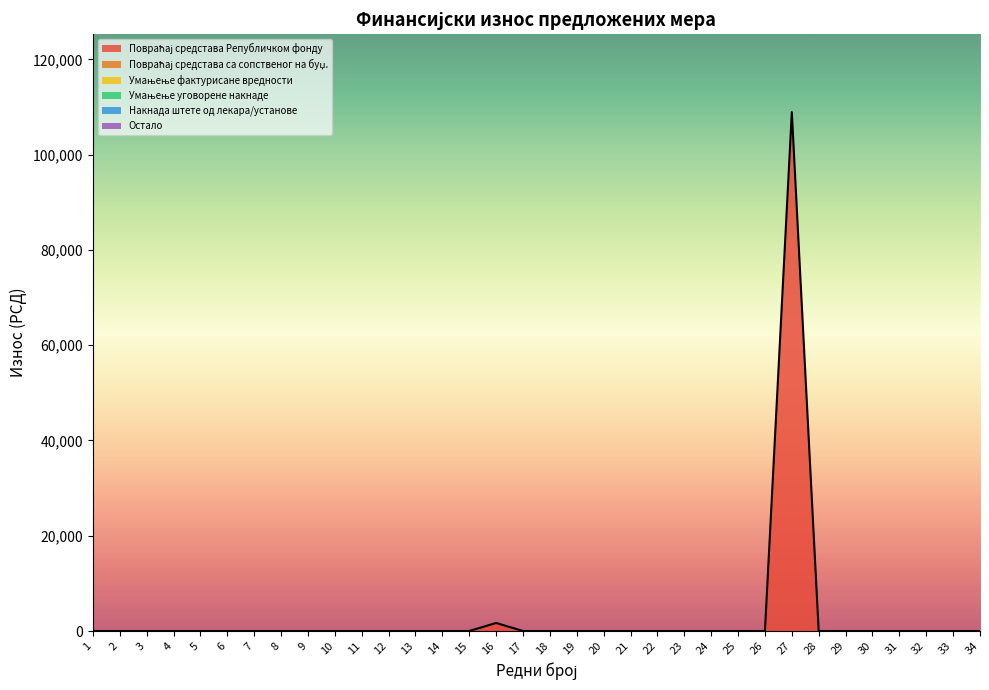

Reading left to right, what are all the values shown in this chart?

Повраћај средстава Републичком фонду: 1=0.0	2=0.0	3=0.0	4=0.0	5=0.0	6=0.0	7=0.0	8=0.0	9=0.0	10=0.0	11=0.0	12=0.0	13=0.0	14=0.0	15=0.0	16=1690.7	17=0.0	18=0.0	19=0.0	20=0.0	21=0.0	22=0.0	23=0.0	24=0.0	25=0.0	26=0.0	27=108947.0	28=0.0	29=0.0	30=0.0	31=0.0	32=0.0	33=0.0	34=0.0
Повраћај средстава са сопственог на буџ.: 1=0.0	2=0.0	3=0.0	4=0.0	5=0.0	6=0.0	7=0.0	8=0.0	9=0.0	10=0.0	11=0.0	12=0.0	13=0.0	14=0.0	15=0.0	16=0.0	17=0.0	18=0.0	19=0.0	20=0.0	21=0.0	22=0.0	23=0.0	24=0.0	25=0.0	26=0.0	27=0.0	28=0.0	29=0.0	30=0.0	31=0.0	32=0.0	33=0.0	34=0.0
Умањење фактурисане вредности: 1=0.0	2=0.0	3=0.0	4=0.0	5=0.0	6=0.0	7=0.0	8=0.0	9=0.0	10=0.0	11=0.0	12=0.0	13=0.0	14=0.0	15=0.0	16=0.0	17=0.0	18=0.0	19=0.0	20=0.0	21=0.0	22=0.0	23=0.0	24=0.0	25=0.0	26=0.0	27=0.0	28=0.0	29=0.0	30=0.0	31=0.0	32=0.0	33=0.0	34=0.0
Умањење уговорене накнаде: 1=0.0	2=0.0	3=0.0	4=0.0	5=0.0	6=0.0	7=0.0	8=0.0	9=0.0	10=0.0	11=0.0	12=0.0	13=0.0	14=0.0	15=0.0	16=0.0	17=0.0	18=0.0	19=0.0	20=0.0	21=0.0	22=0.0	23=0.0	24=0.0	25=0.0	26=0.0	27=0.0	28=0.0	29=0.0	30=0.0	31=0.0	32=0.0	33=0.0	34=0.0
Накнада штете од лекара/установе: 1=0.0	2=0.0	3=0.0	4=0.0	5=0.0	6=0.0	7=0.0	8=0.0	9=0.0	10=0.0	11=0.0	12=0.0	13=0.0	14=0.0	15=0.0	16=0.0	17=0.0	18=0.0	19=0.0	20=0.0	21=0.0	22=0.0	23=0.0	24=0.0	25=0.0	26=0.0	27=0.0	28=0.0	29=0.0	30=0.0	31=0.0	32=0.0	33=0.0	34=0.0
Остало: 1=0.0	2=0.0	3=0.0	4=0.0	5=0.0	6=0.0	7=0.0	8=0.0	9=0.0	10=0.0	11=0.0	12=0.0	13=0.0	14=0.0	15=0.0	16=0.0	17=0.0	18=0.0	19=0.0	20=0.0	21=0.0	22=0.0	23=0.0	24=0.0	25=0.0	26=0.0	27=0.0	28=0.0	29=0.0	30=0.0	31=0.0	32=0.0	33=0.0	34=0.0